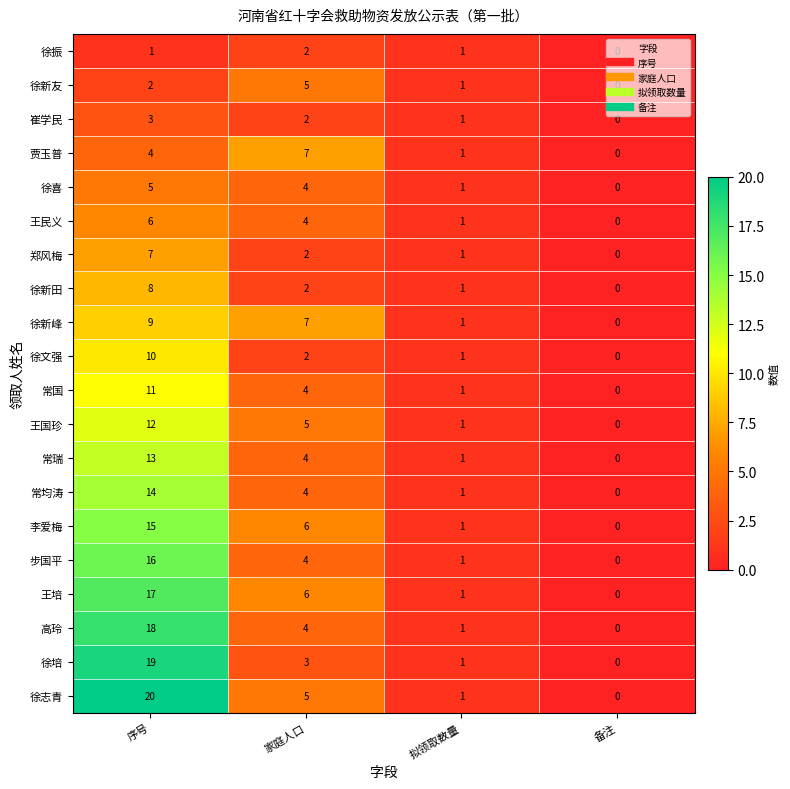

Which label corresponds to the largest value in the chart?

序号